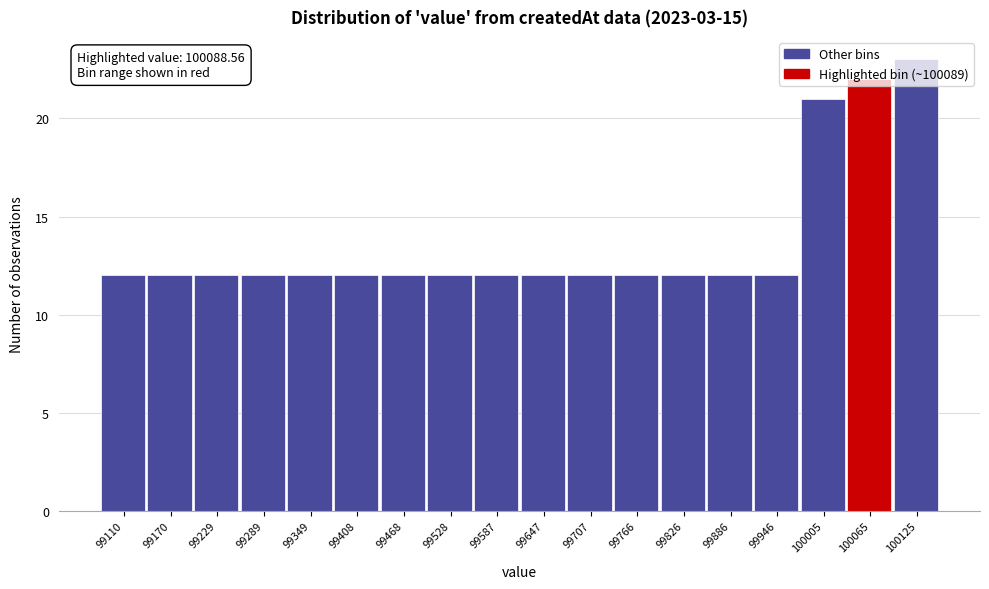

Which range on the x-axis has the tallest bar?

100090 to 100150